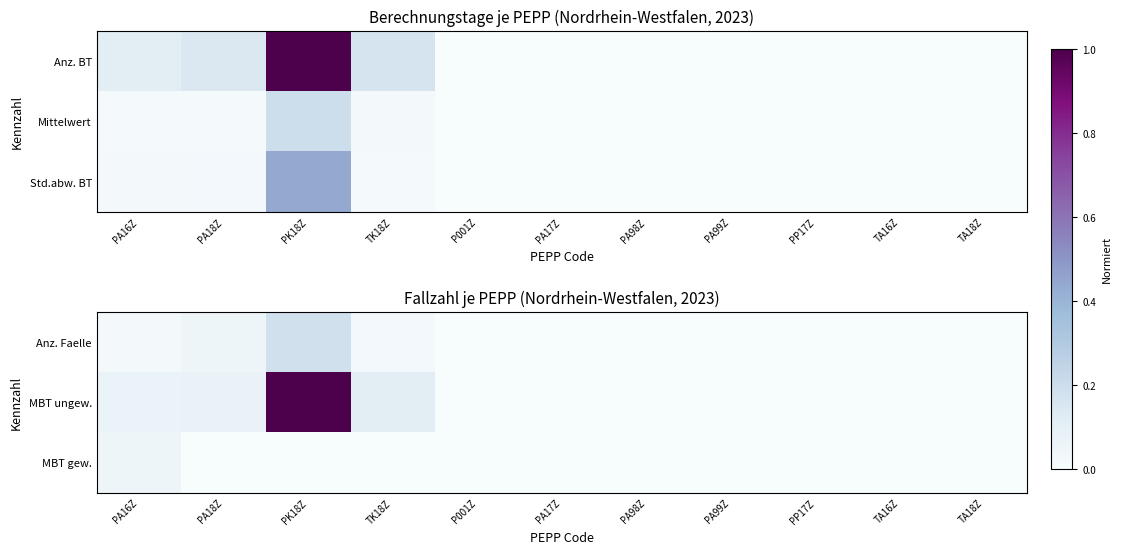

Which category has the highest value across all series?

PK18Z